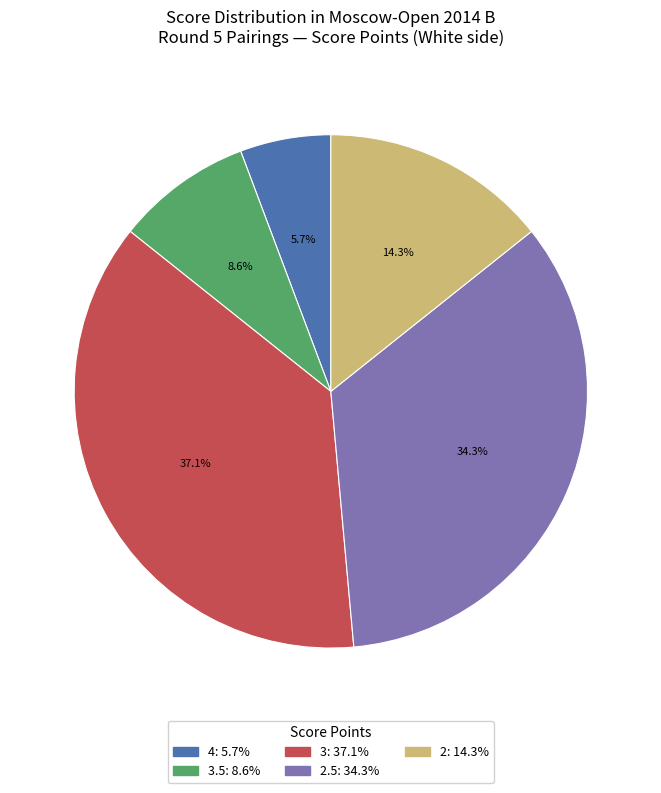

Count the number of slices in the pie.

5